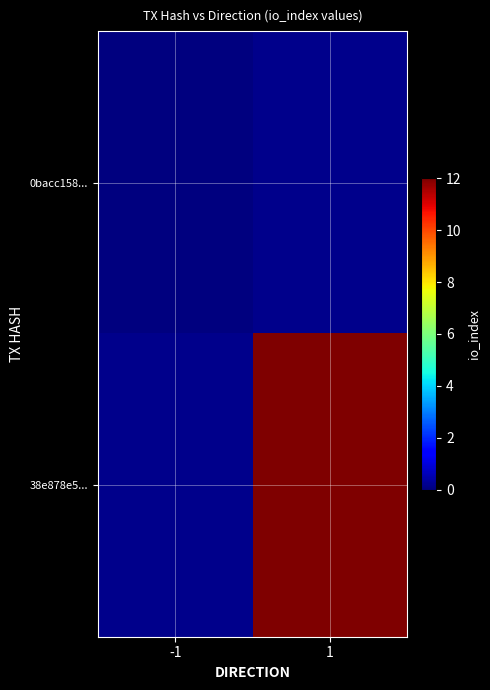

Reading left to right, what are all the values shown in this chart?

0bacc158...: -1=0	1=-999
38e878e5...: -1=-999	1=12